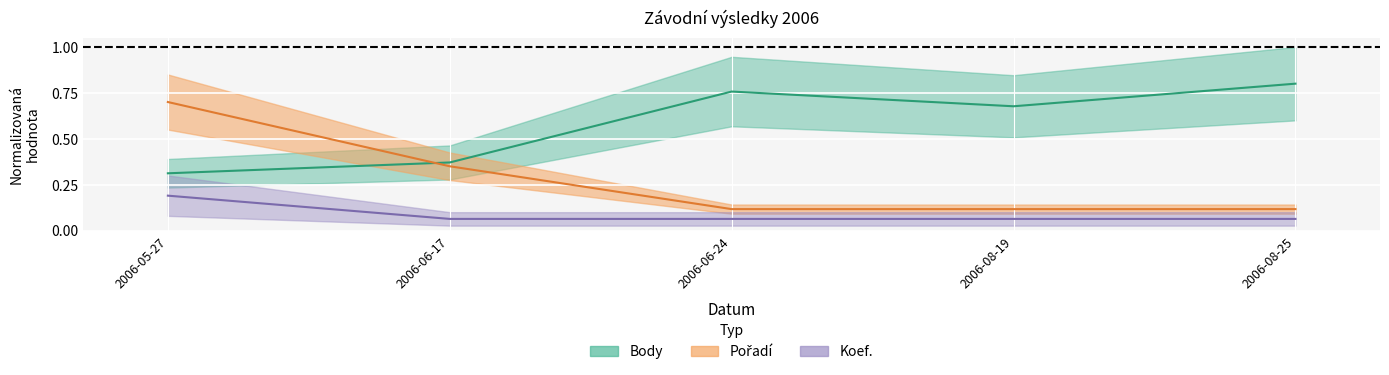

Reading left to right, what are all the values shown in this chart?

Body: 2006-05-27=0.3	2006-06-17=0.4	2006-06-24=0.8	2006-08-19=0.7	2006-08-25=0.8
Pořadí: 2006-05-27=0.7	2006-06-17=0.3	2006-06-24=0.1	2006-08-19=0.1	2006-08-25=0.1
Koef.: 2006-05-27=0.2	2006-06-17=0.1	2006-06-24=0.1	2006-08-19=0.1	2006-08-25=0.1